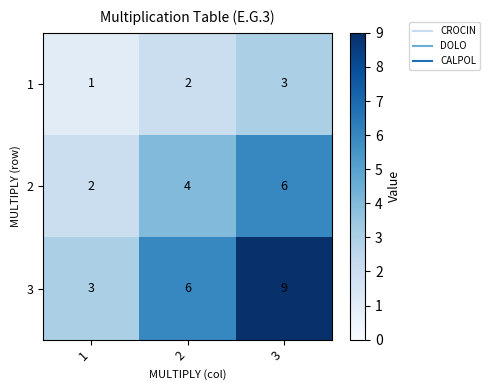

Which series has the largest range (max minus min)?

3